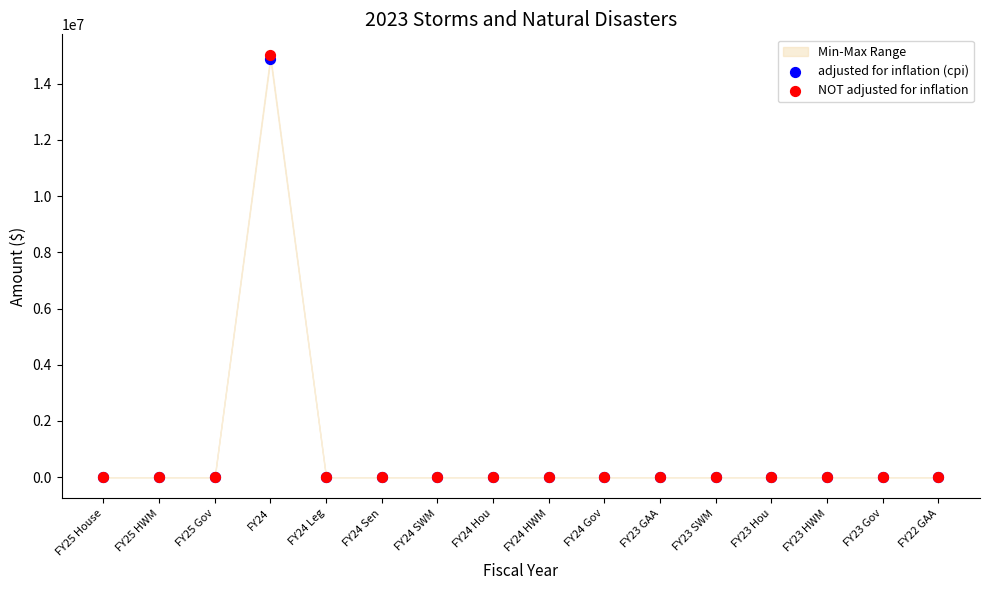

Which series reaches the maximum Y coordinate?

NOT adjusted for inflation